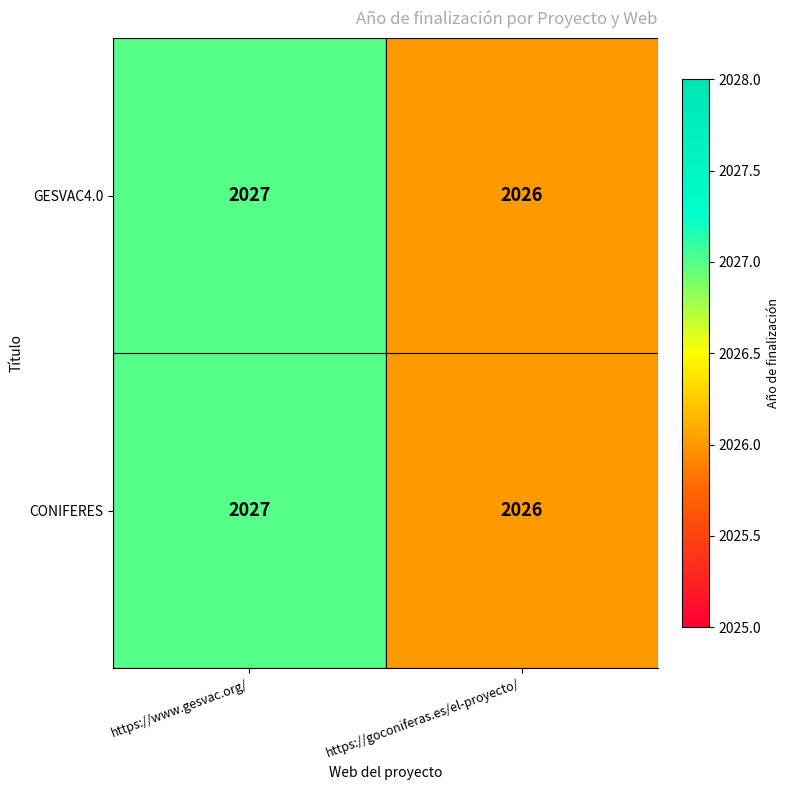

Read the CONIFERES value at https://goconiferas.es/el-proyecto/.

2026